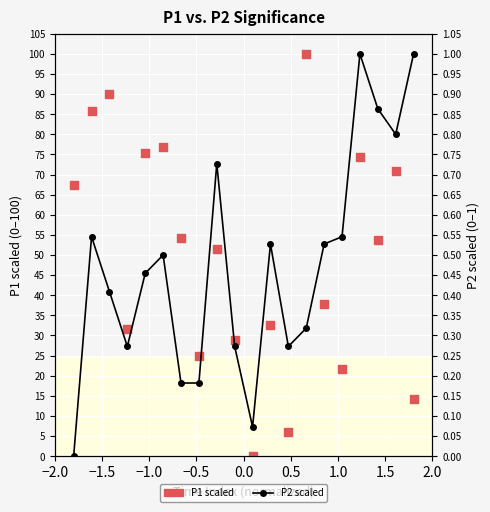

Is the value of P2 (scaled) at 0.5 greater than the value of P1 (scaled) at 12?

No